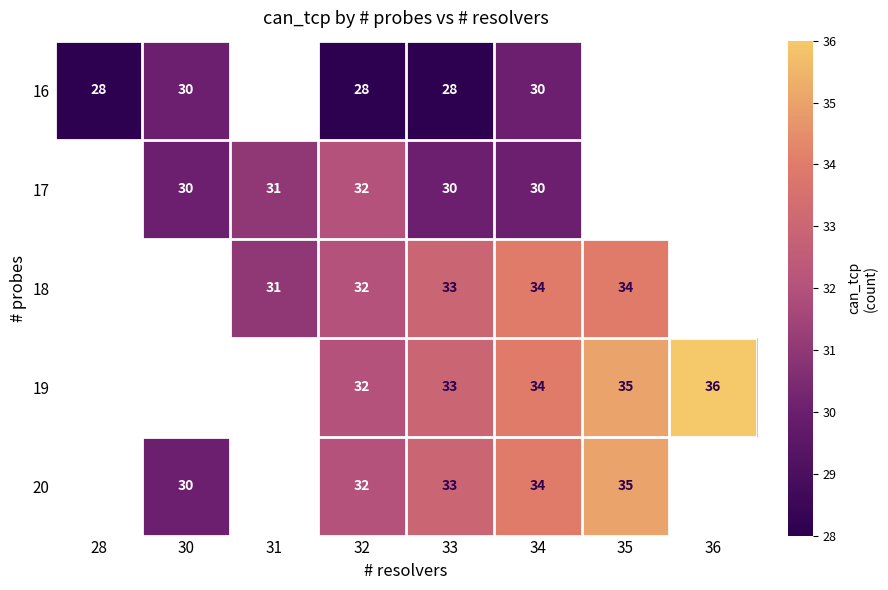

What is the total value across all series at 32?

156